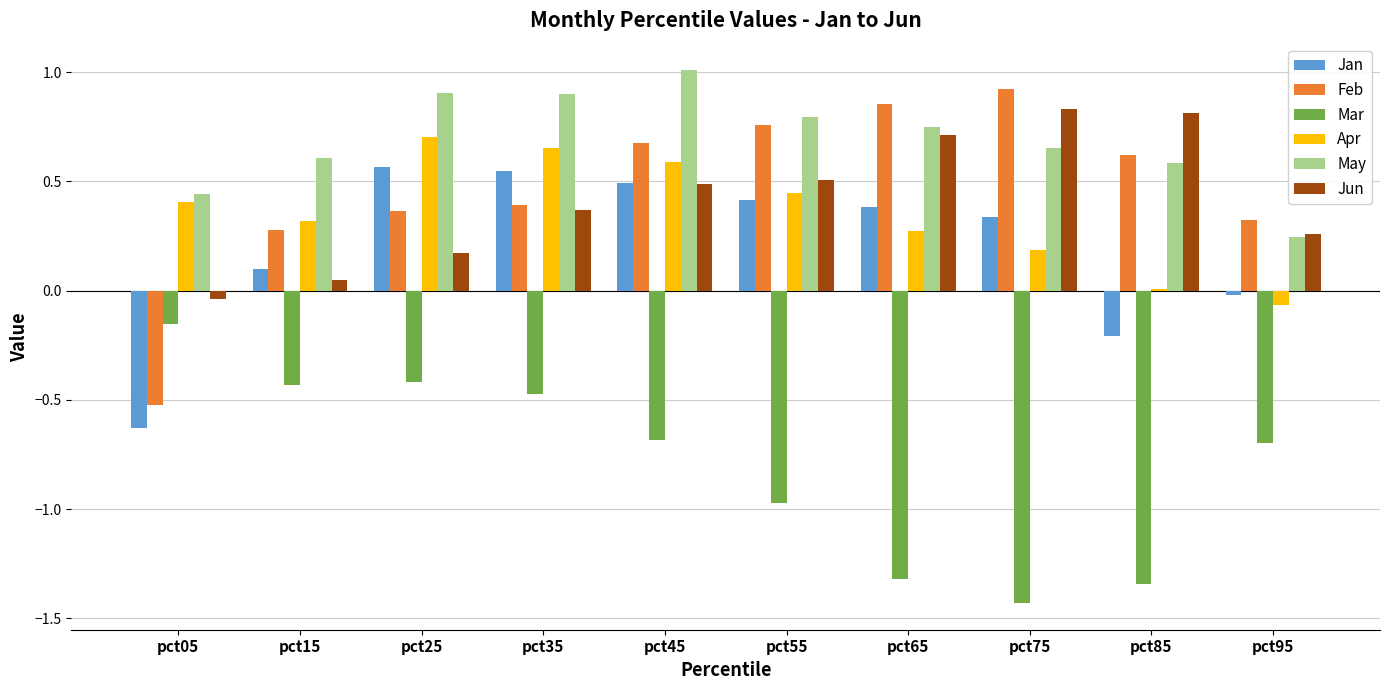

Which series has the largest total across all categories?

May